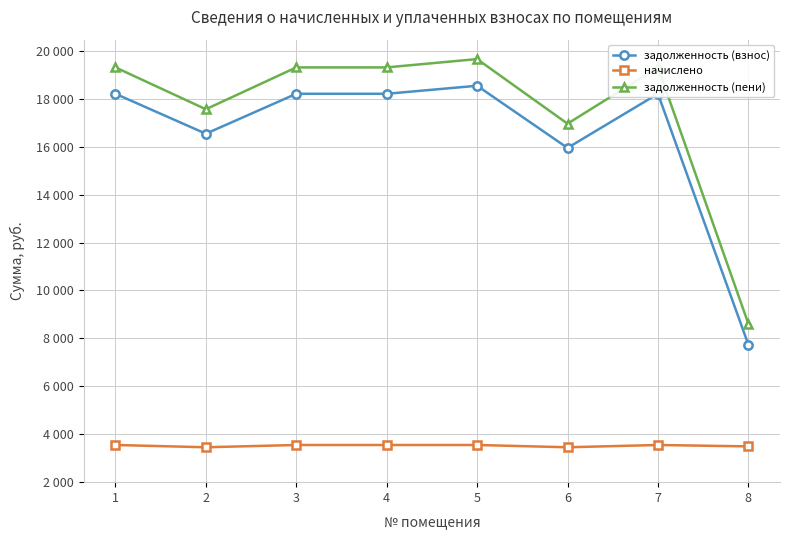

What is the minimum value shown in the chart?

1456.8